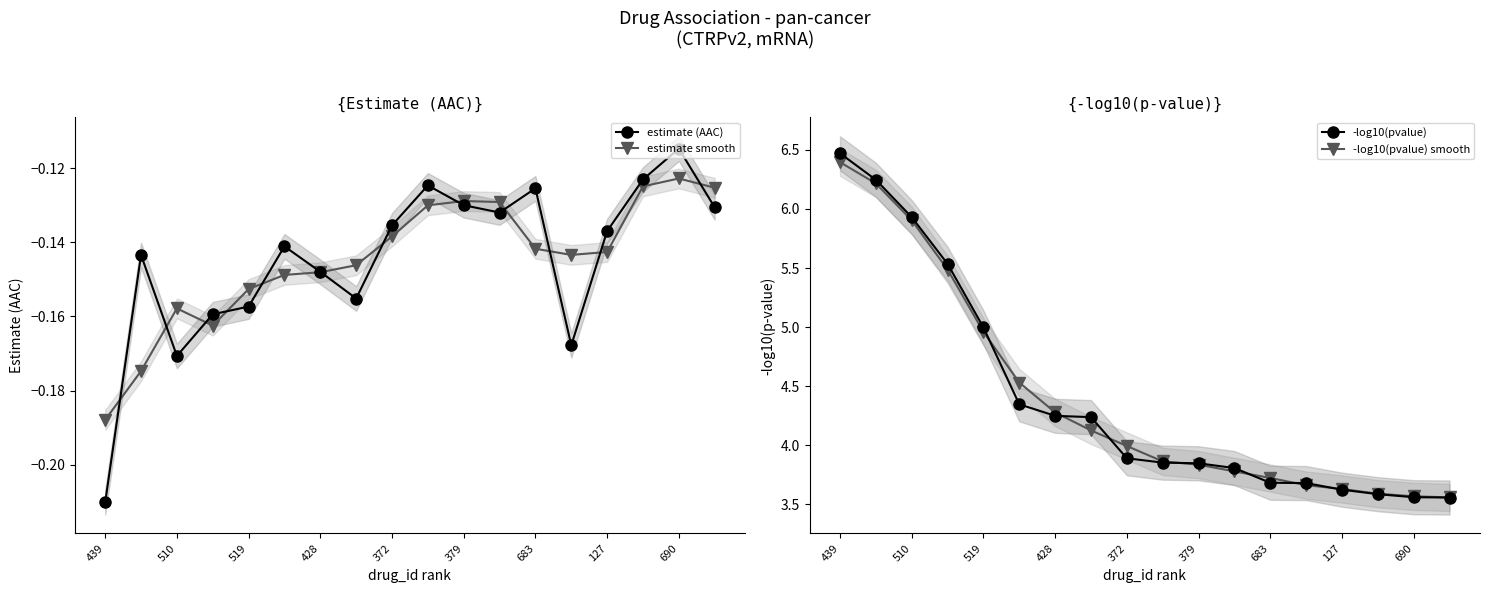

True or false: -log10(pvalue) has more than 0 interior local peaks.

False